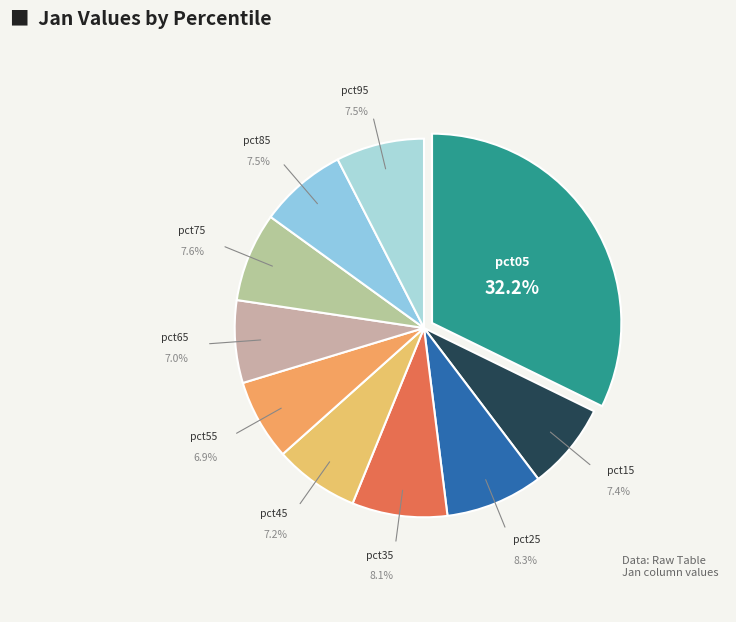

Count the number of slices in the pie.

10